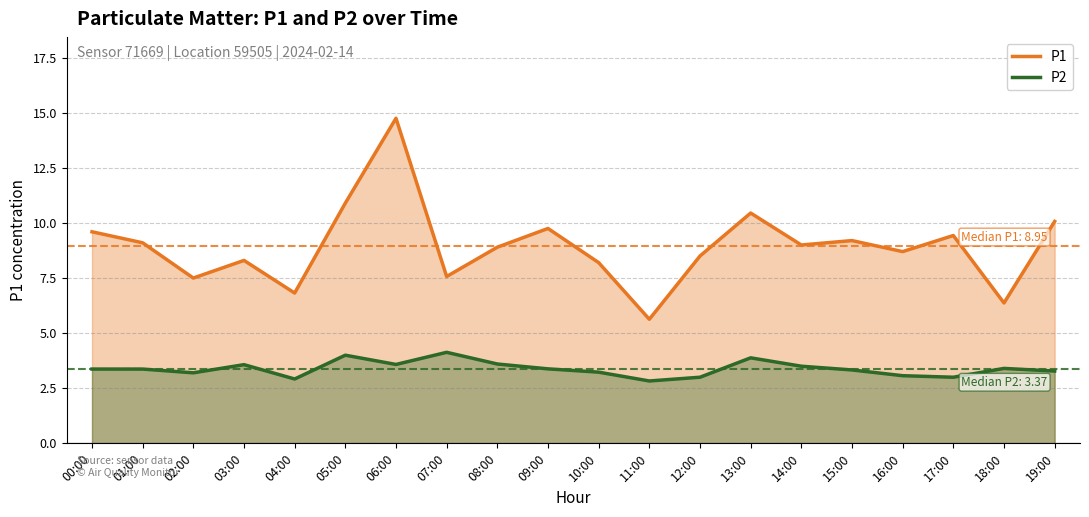

What is the sum of all P1 values?

178.7